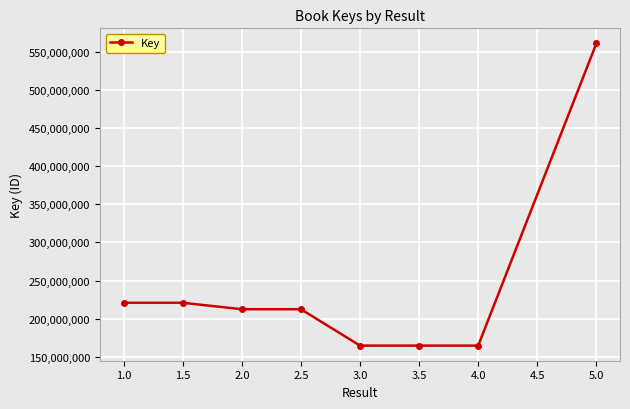

What is the label of the 5th point from the left?

3.0